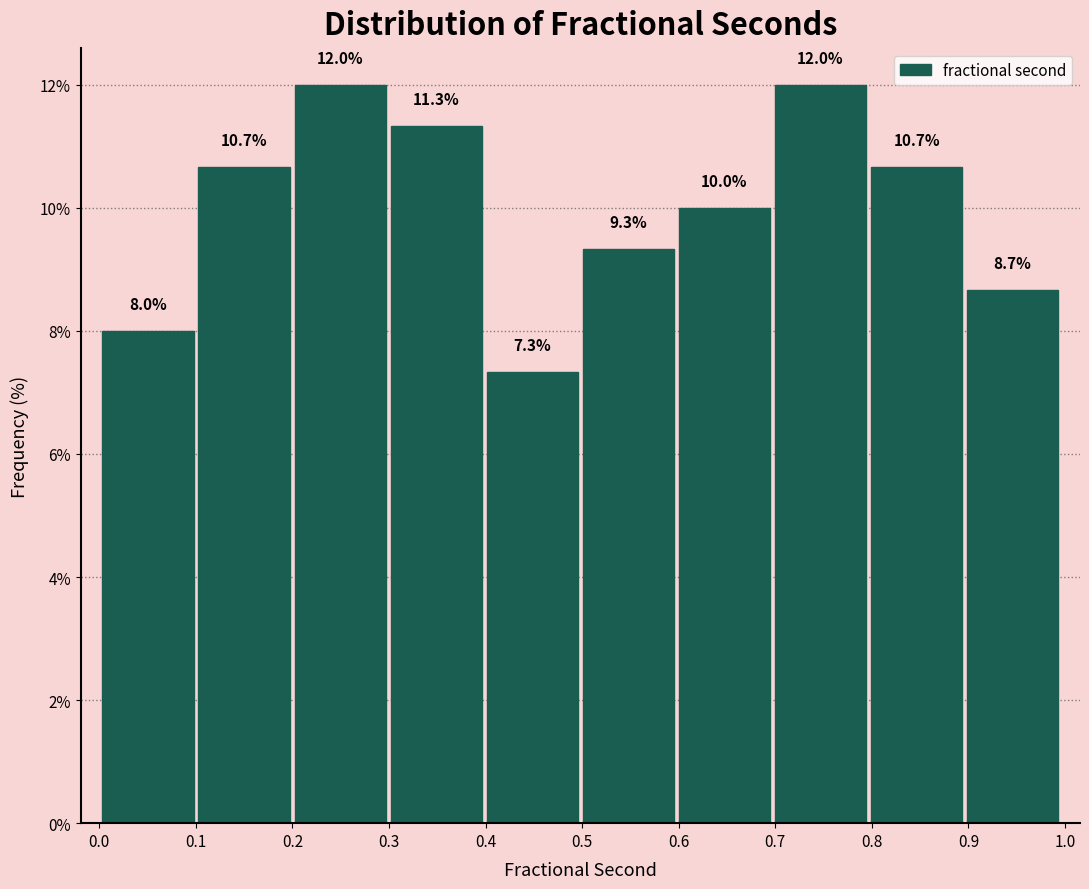

Reading left to right, transcribe this chart: for each bar, give the range it covers on the x-axis and its height. The bar edges are not printed on the chart, so give them approximately, as read against the axis.

0.0 to 0.1: 8.0
0.1 to 0.2: 10.7
0.2 to 0.3: 12.0
0.3 to 0.4: 11.3
0.4 to 0.5: 7.3
0.5 to 0.6: 9.3
0.6 to 0.7: 10.0
0.7 to 0.8: 12.0
0.8 to 0.9: 10.7
0.9 to 1.0: 8.7